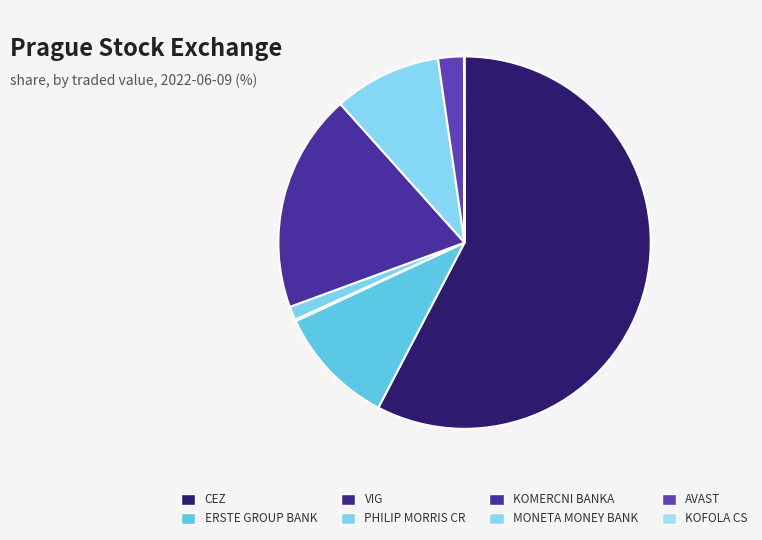

To the nearest percent, what is the difference between the largest and smallest slice percentages?

58%